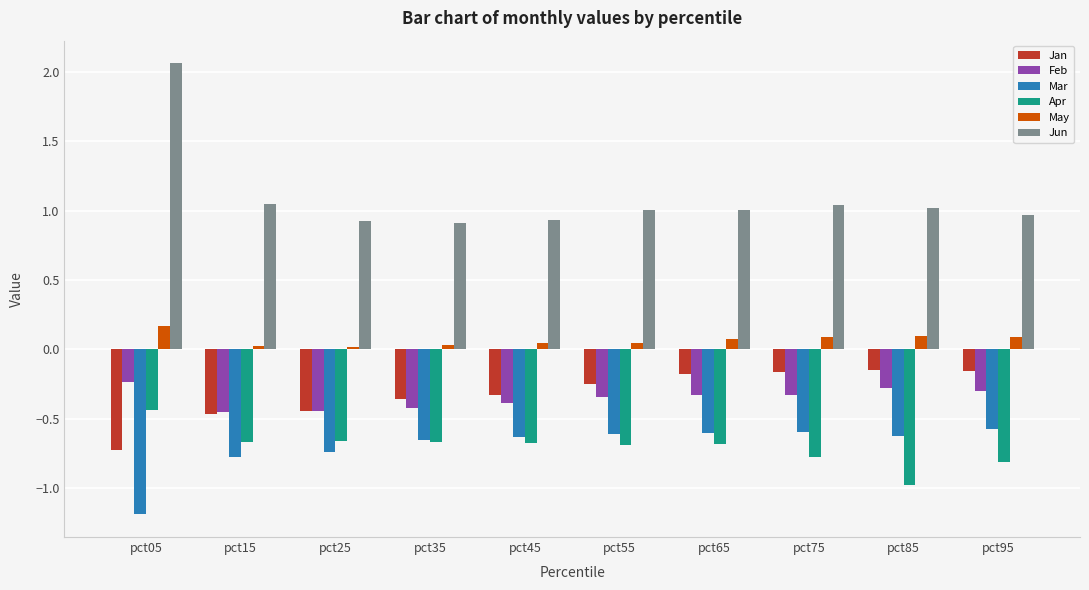

The Apr series shows -0.8 at pct95. True or false?

True